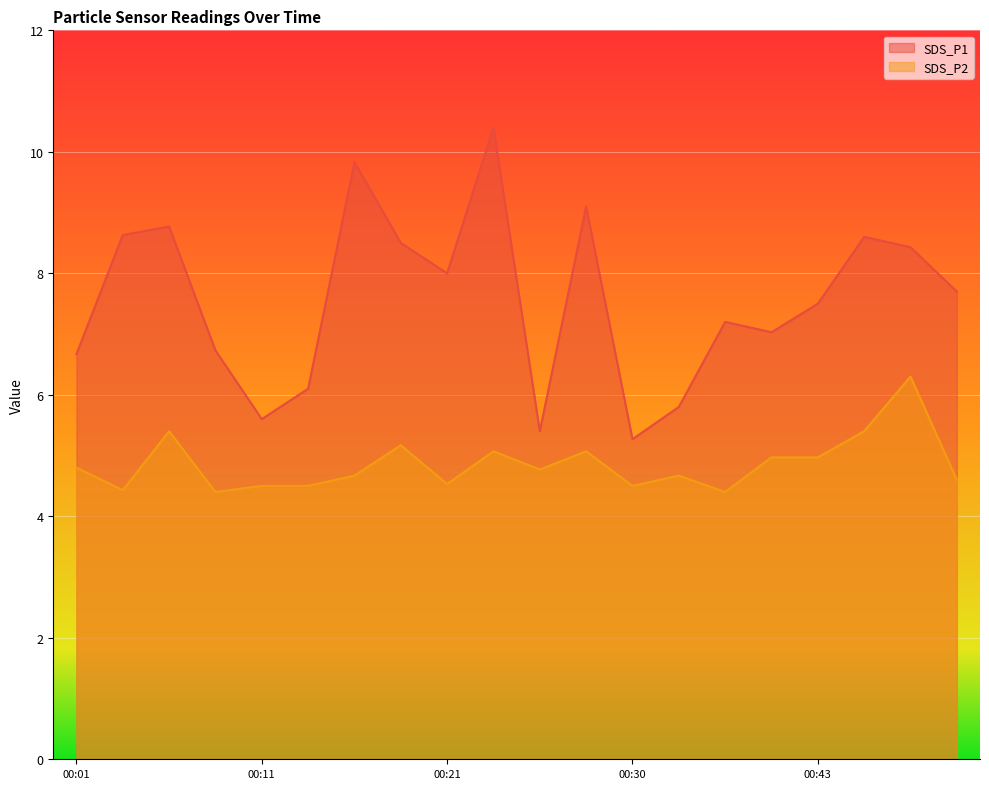

True or false: SDS_P1 has more than 1 interior local peaks.

True